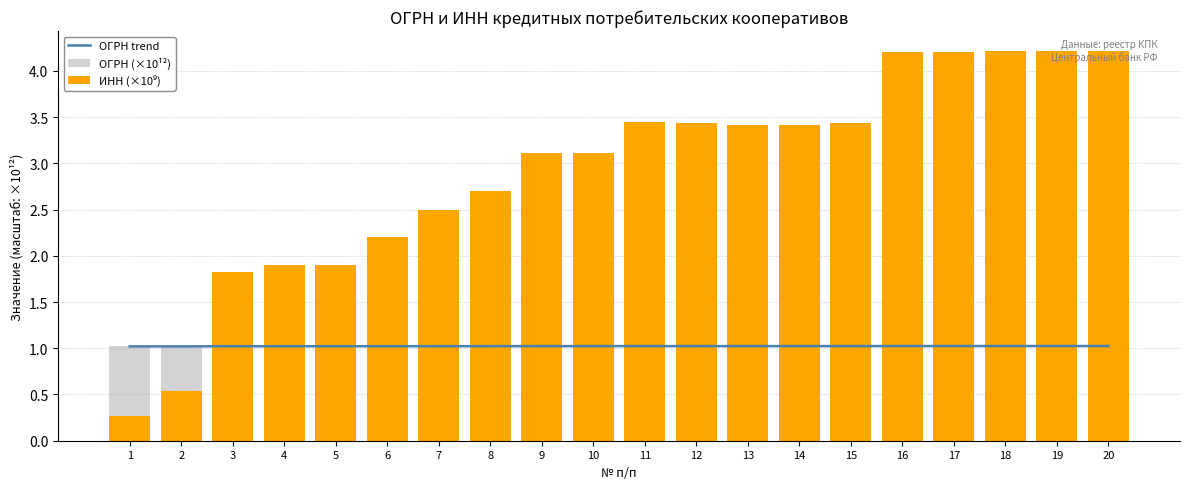

Which series has the largest range (max minus min)?

ИНН (×10⁹)